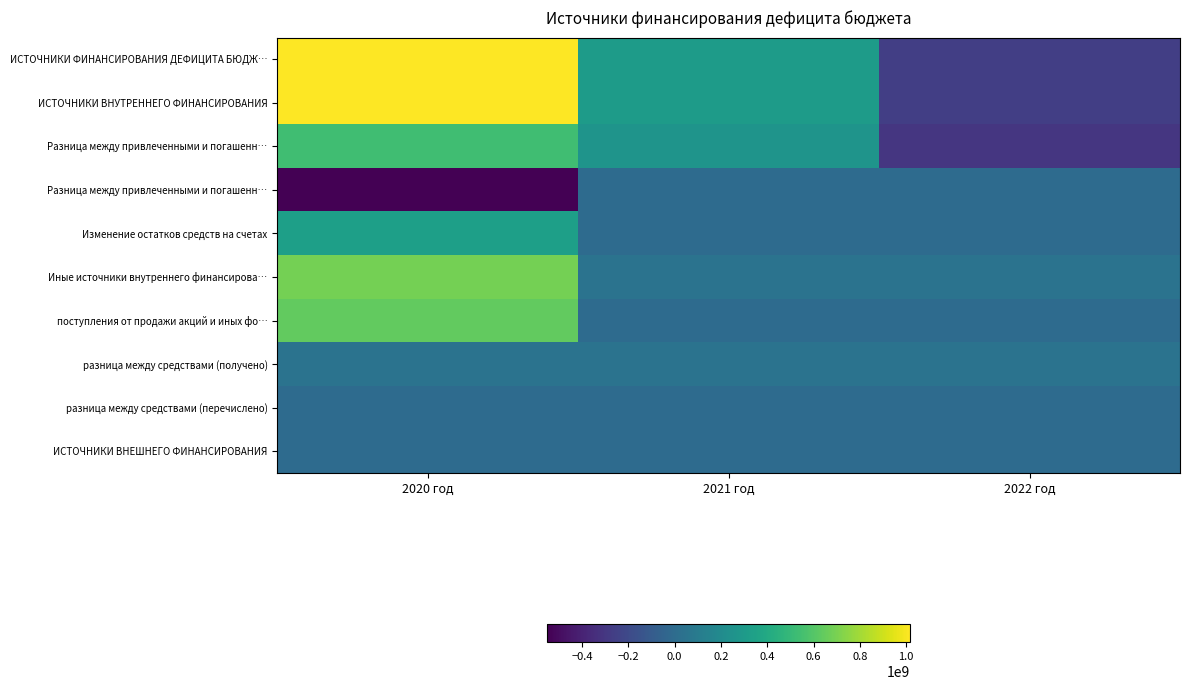

What is the total value across all series at 2021 год?

972991049.6